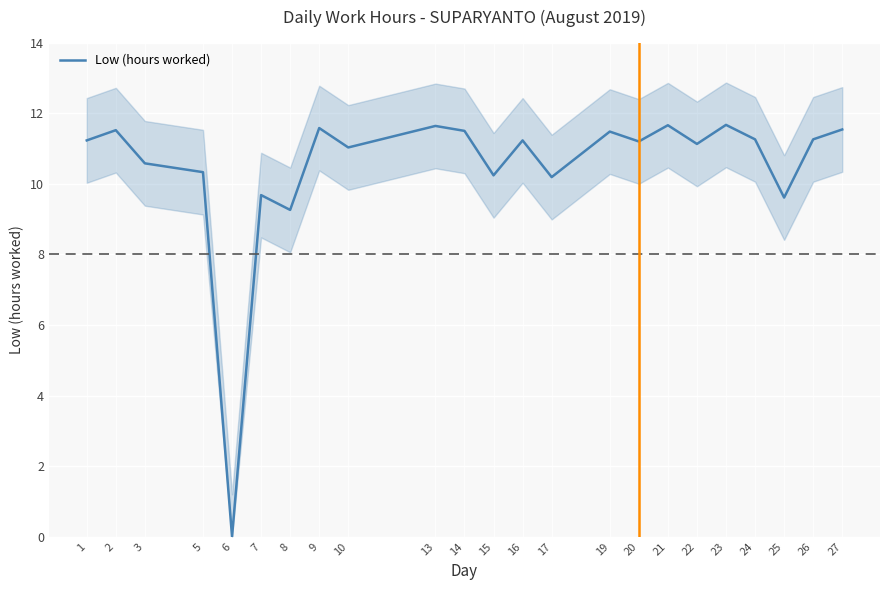

Rank the categories by value from lowest to highest.

6, 8, 25, 7, 17, 15, 5, 3, 10, 22, 20, 1, 16, 24, 26, 19, 14, 2, 27, 9, 13, 21, 23